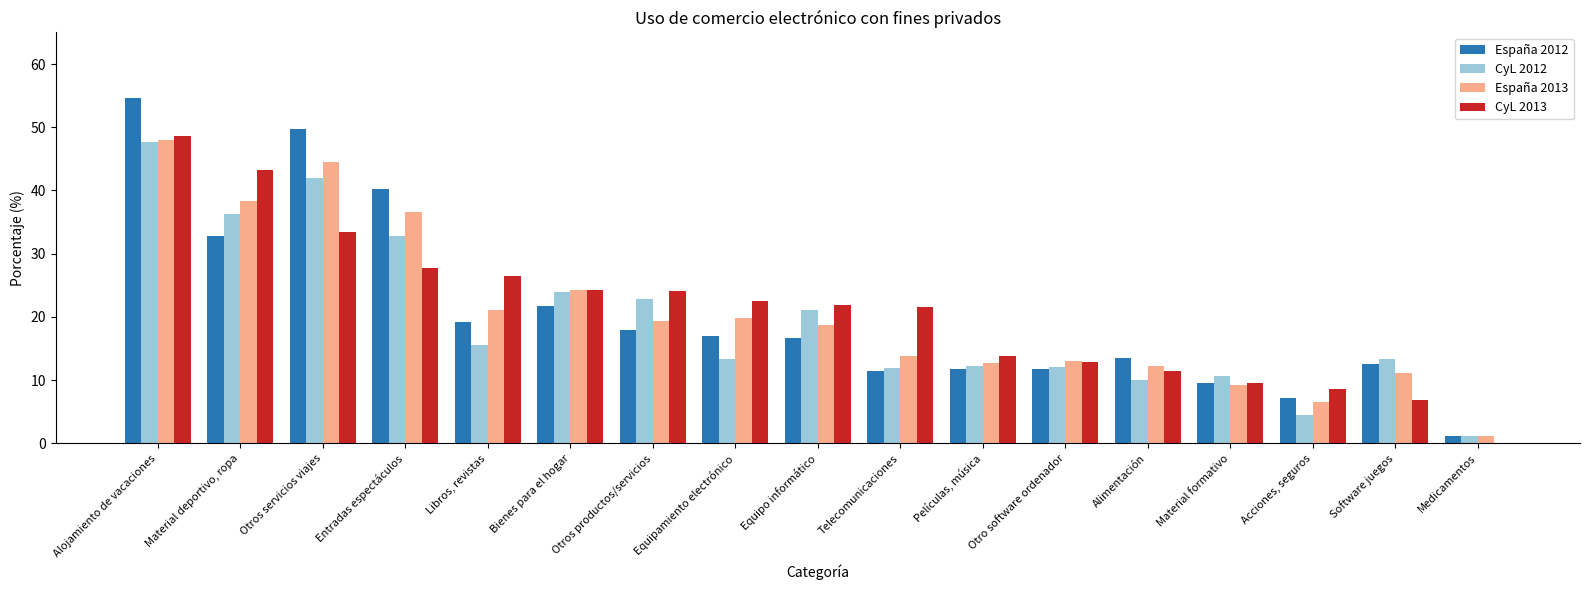

What is the maximum value for CyL 2013?

48.6